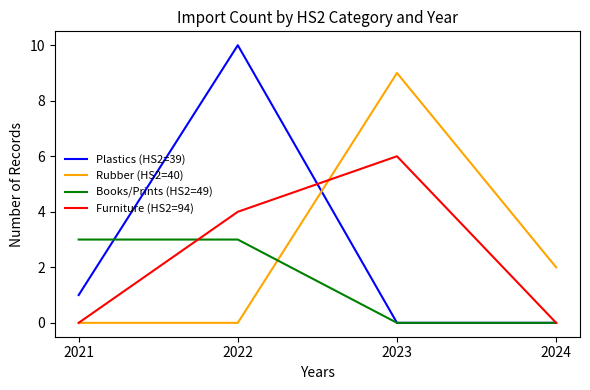

Count the number of data series in this chart.

4